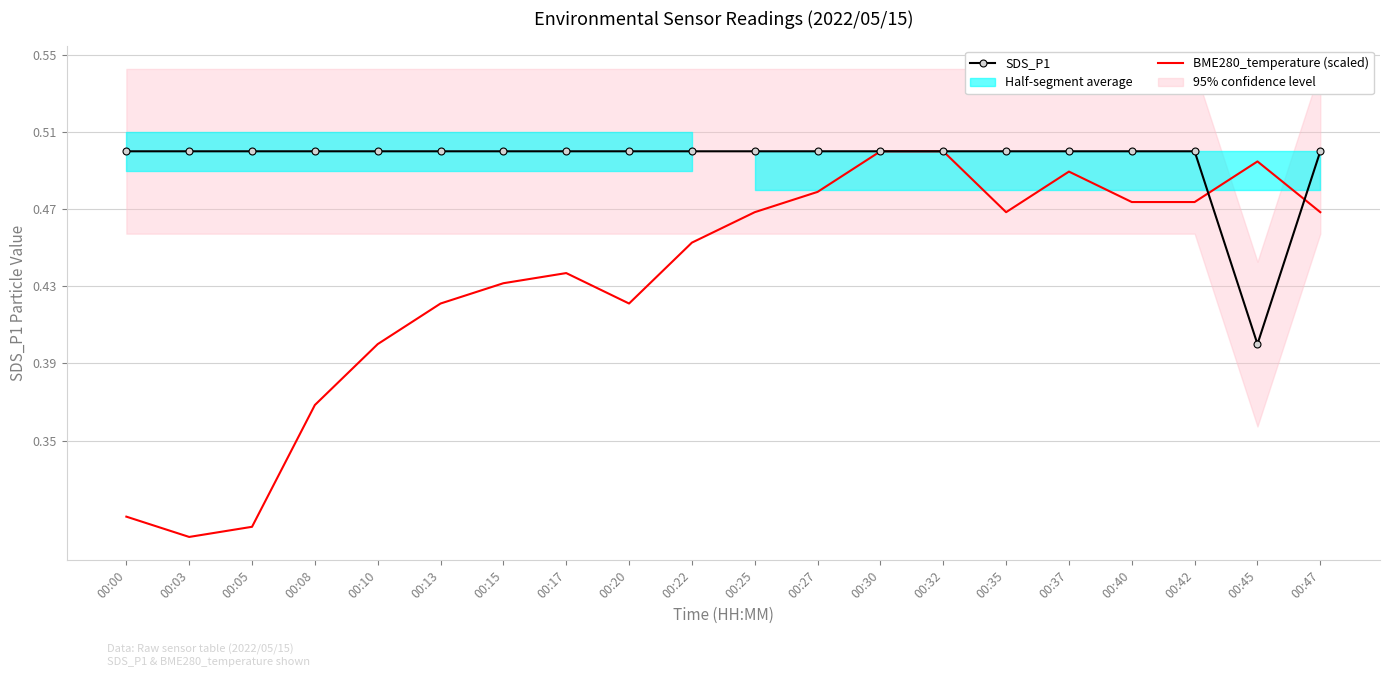

The value of BME280_temperature (scaled) at 00:22 is 0.2. True or false?

False